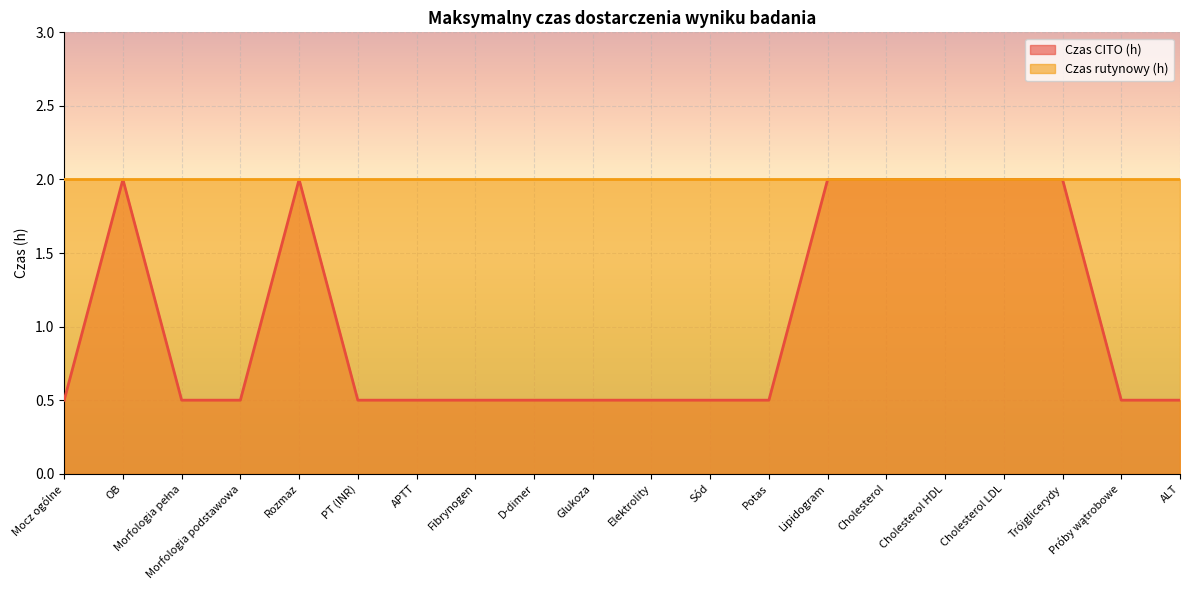

Reading left to right, extract all data points from this chart.

0.5	2.0	0.5	0.5	2.0	0.5	0.5	0.5	0.5	0.5	0.5	0.5	0.5	2.0	2.0	2.0	2.0	2.0	0.5	0.5